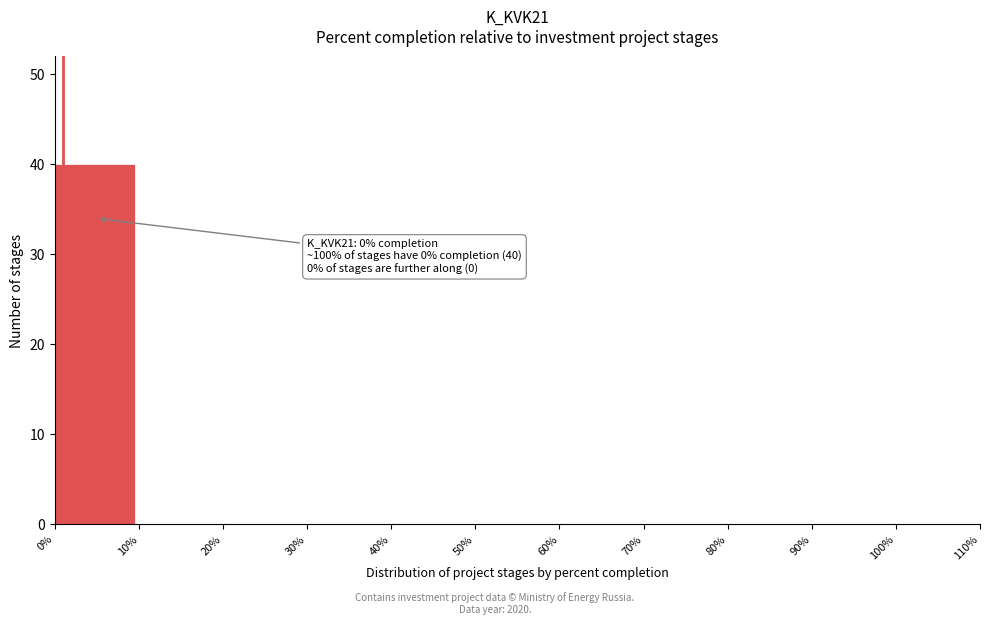

Which range on the x-axis has the tallest bar?

0% to 10%